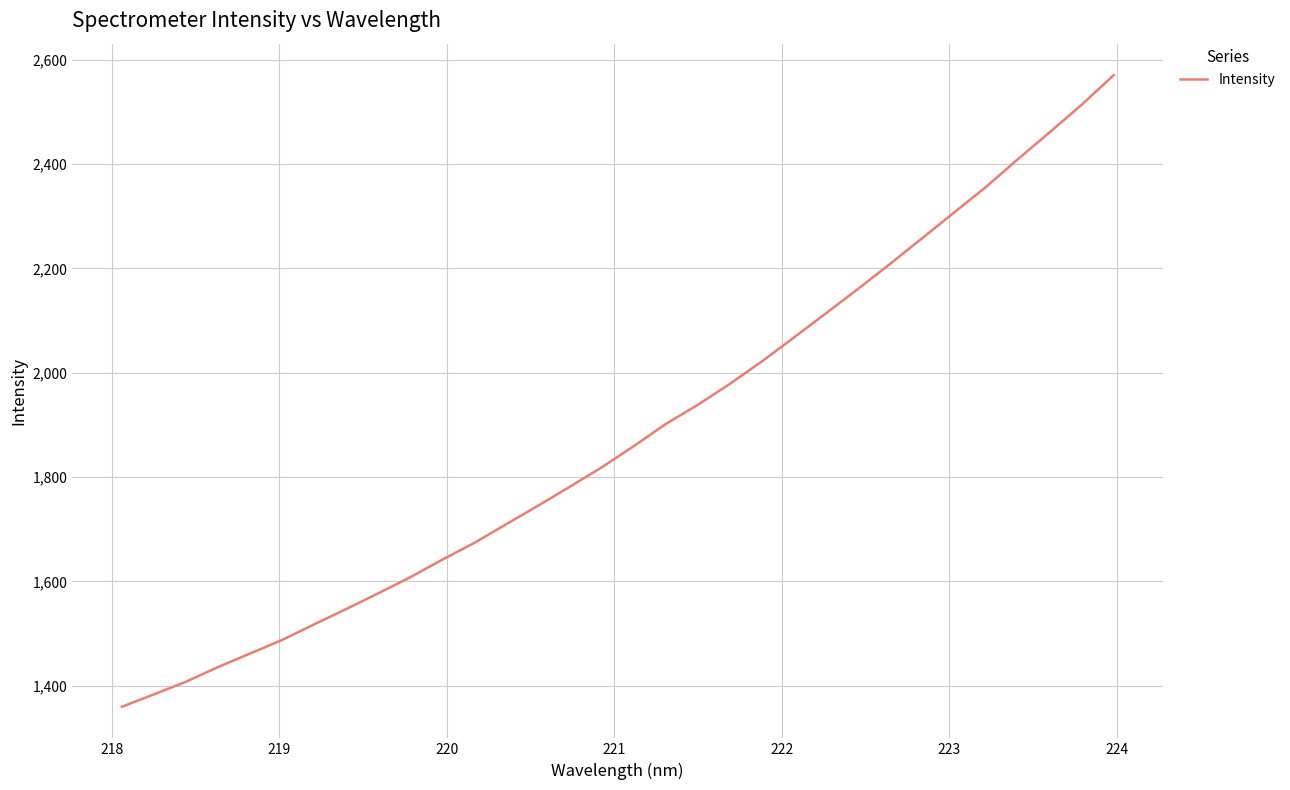

What is the greatest value displayed?

2570.5